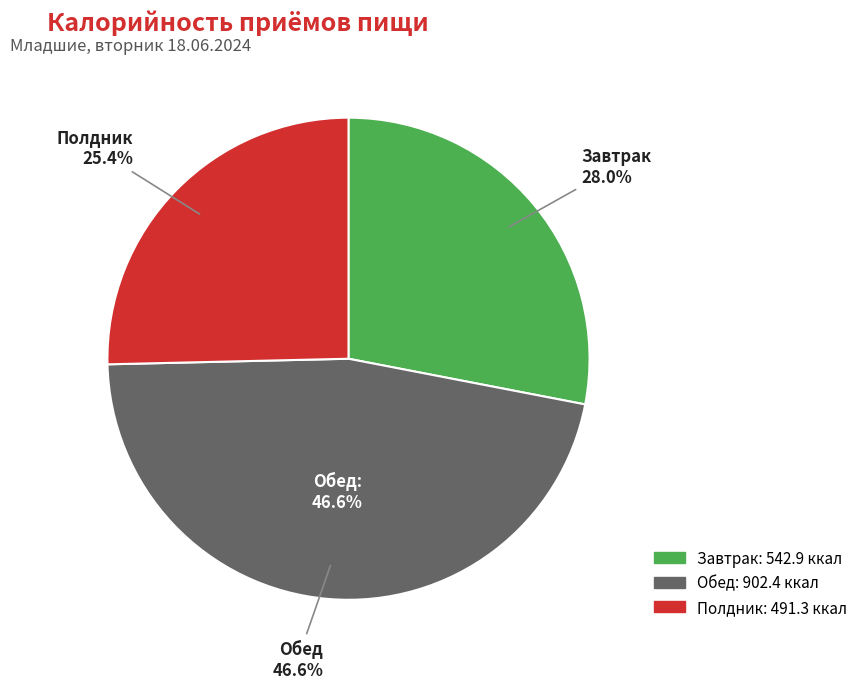

Does Обед represent more than half of the total?

No